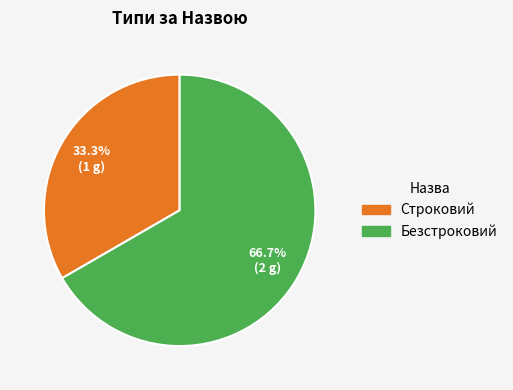

To the nearest percent, what is the difference between the largest and smallest slice percentages?

33%